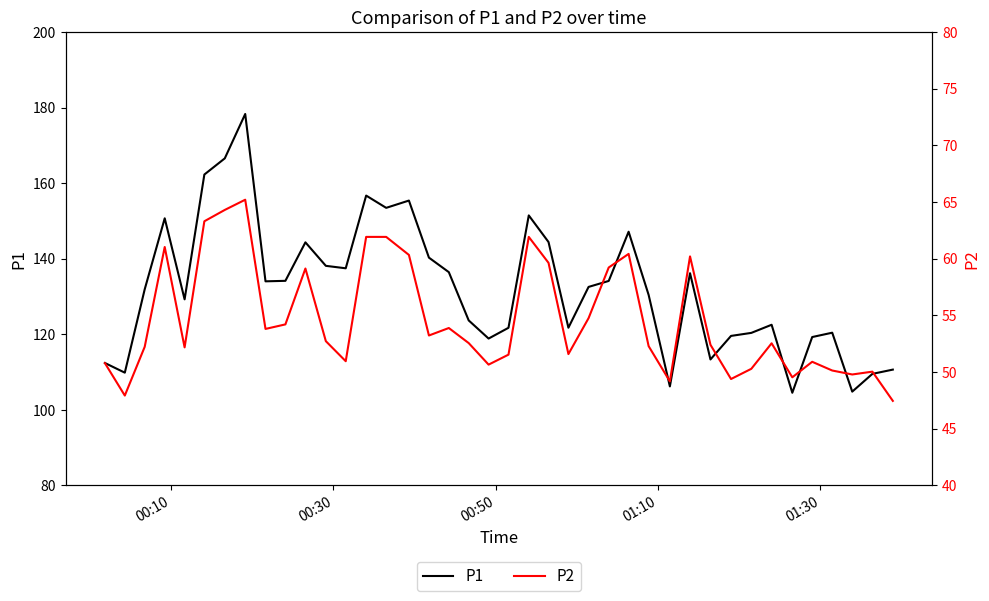

How many lines are shown in the chart?

2